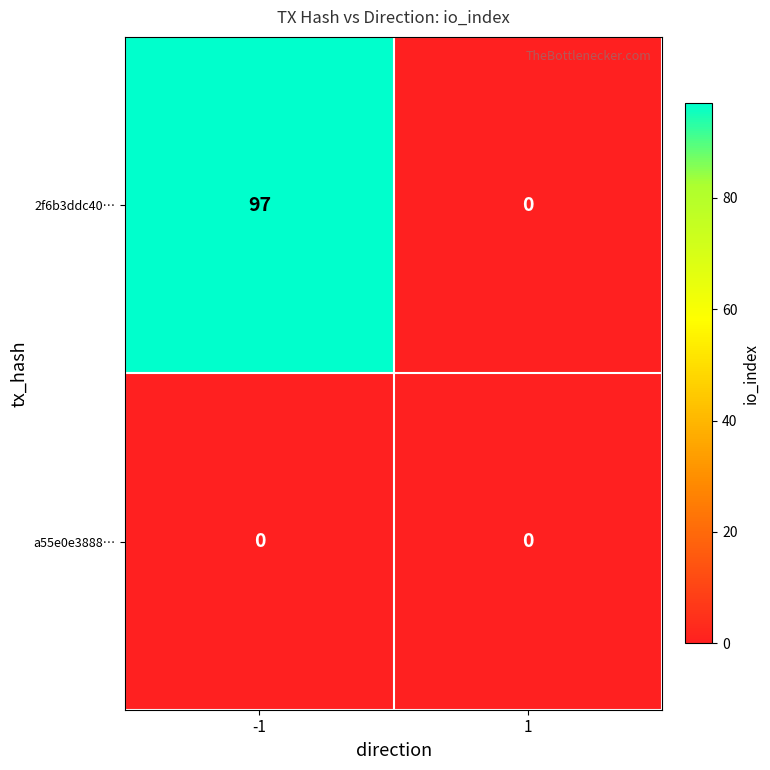

Which series changed the most between -1 and 1?

2f6b3ddc40…